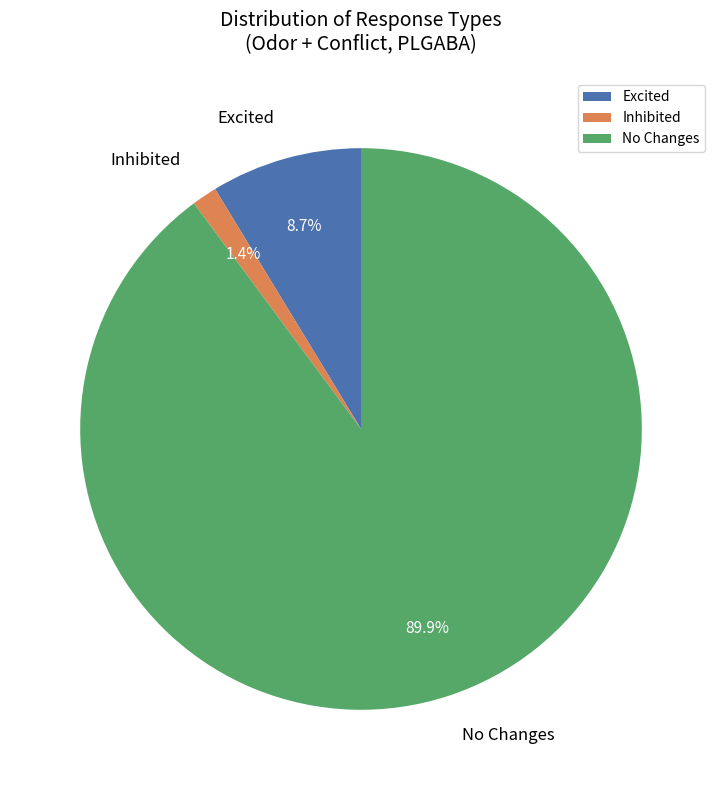

What percentage is NOT represented by No Changes?

10.1%